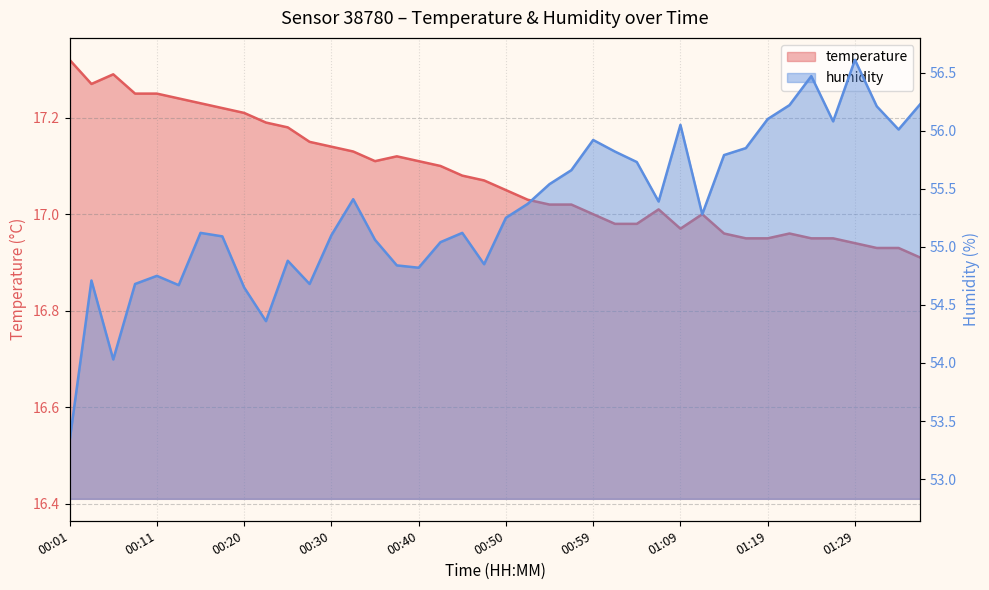

True or false: temperature has a value of 6.4 at 00:57.

False